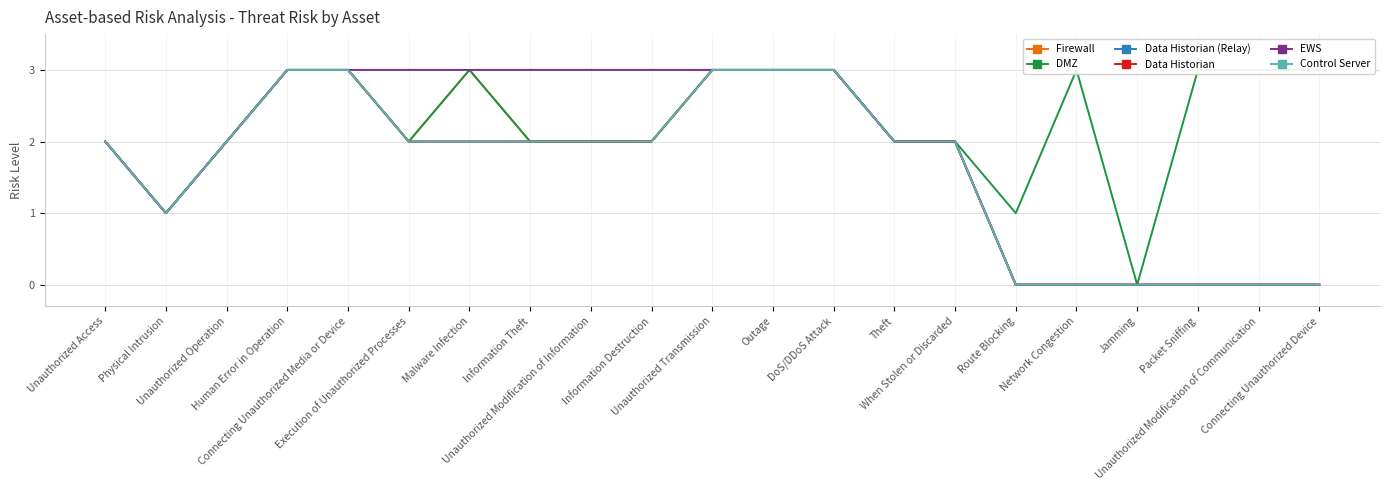

The value of EWS at Human Error in Operation is 3. True or false?

True